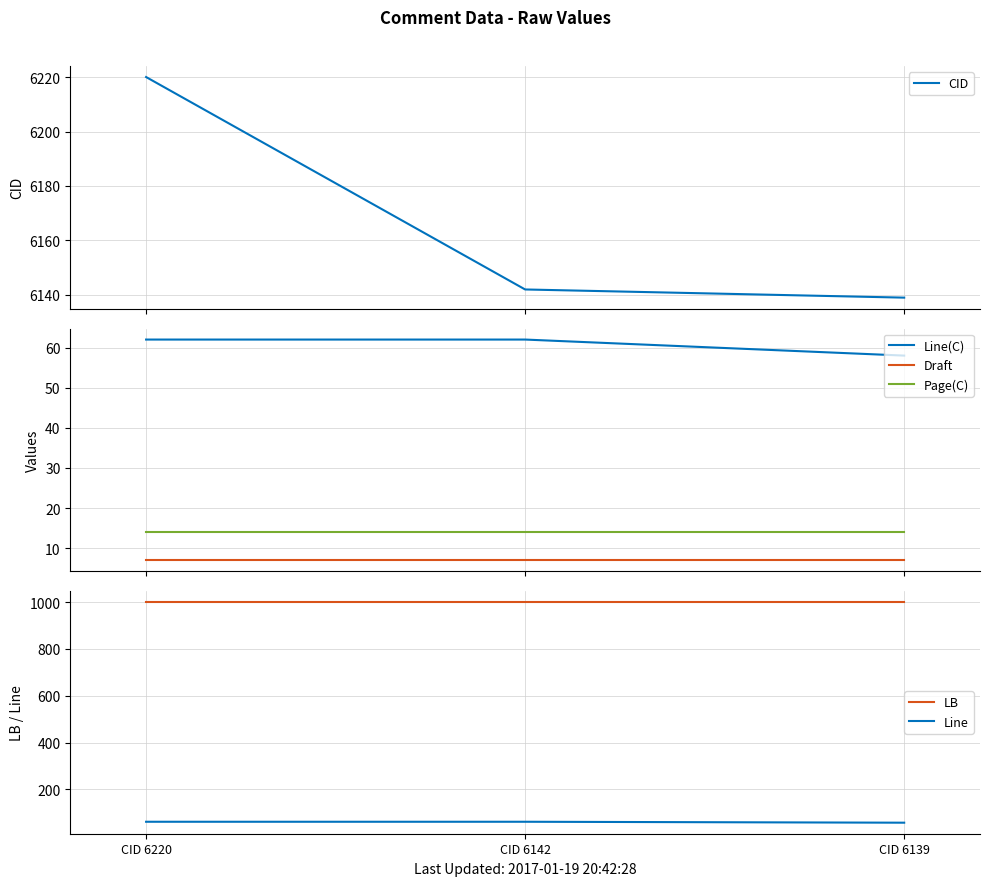

Which has a higher value, CID 6220 or CID 6142?

CID 6220